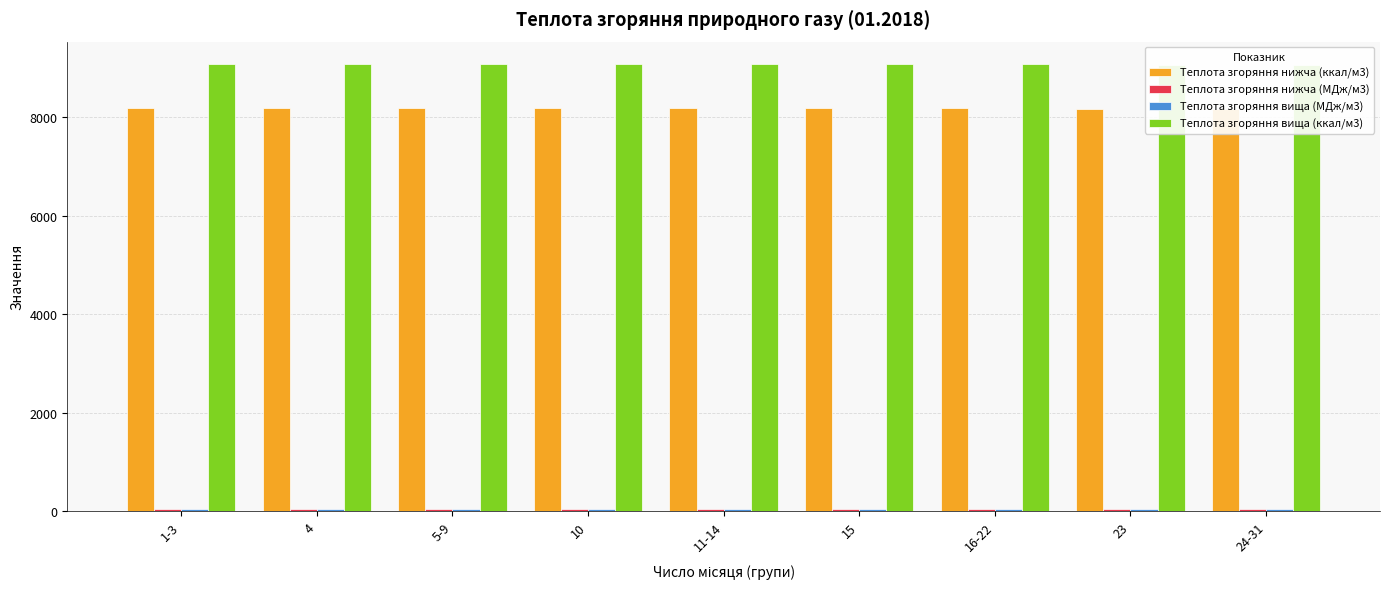

What is the difference between the highest and lowest values at 16-22?

9041.2